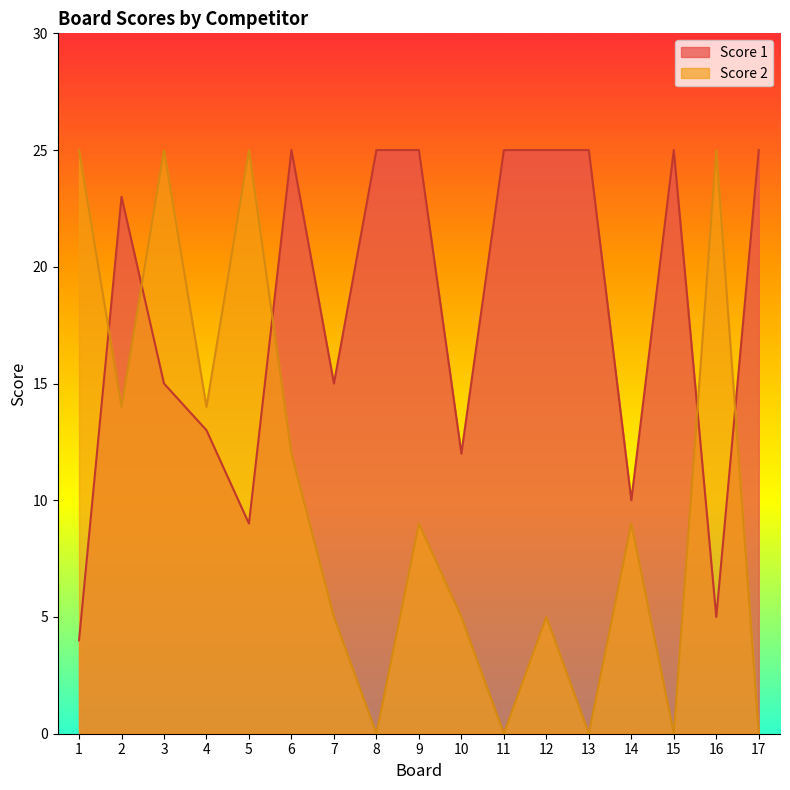

Between 4 and 15, which is larger?

15